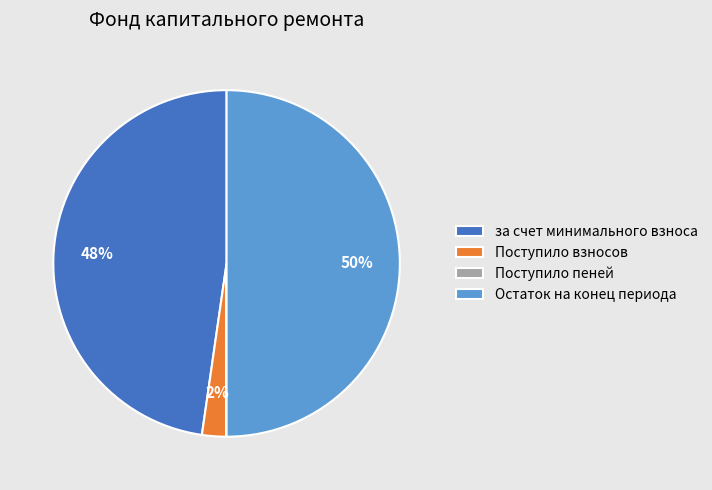

Which category has the biggest portion of the pie?

Остаток на конец периода